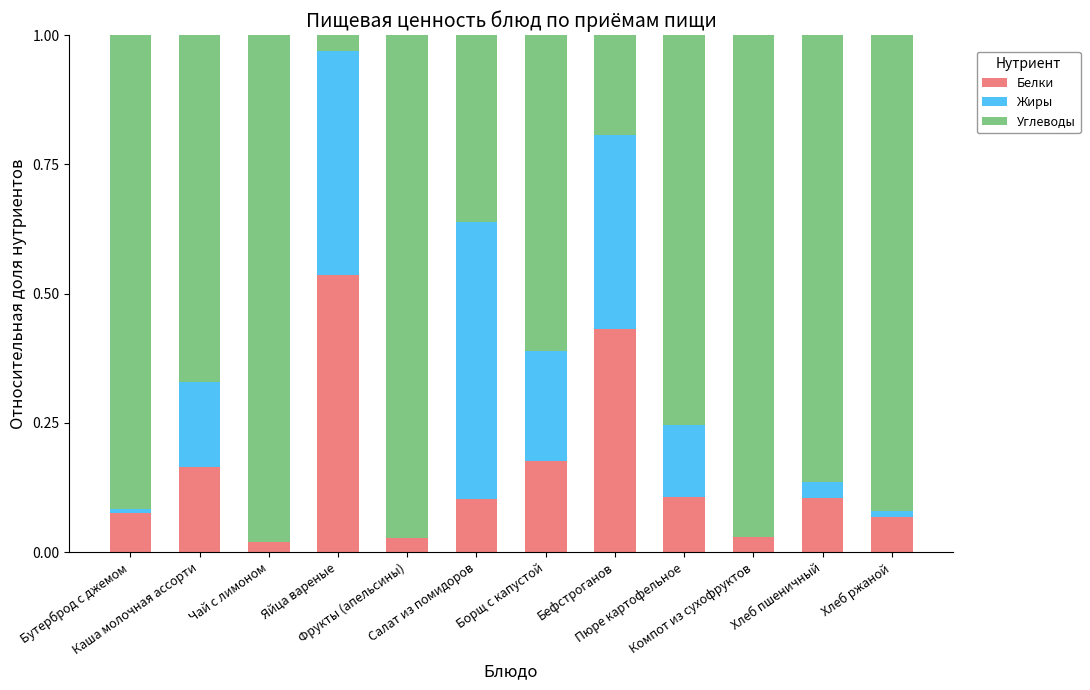

How many distinct data groups are displayed?

3